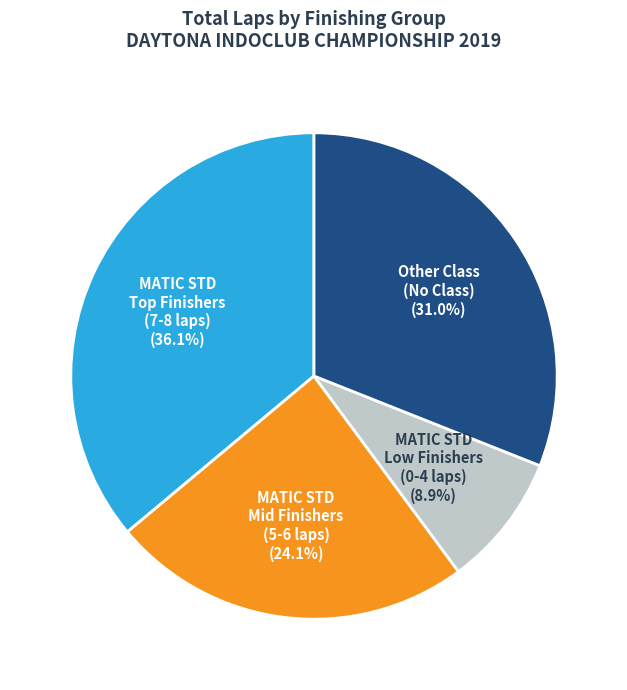

Is there a majority slice in this chart?

No